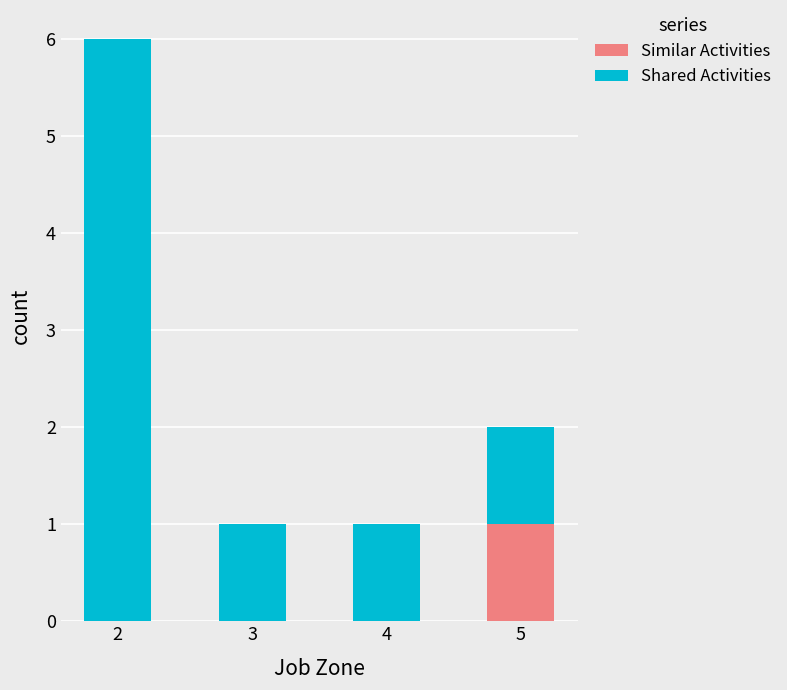

True or false: Similar Activities has a value of 1 at 5.

True